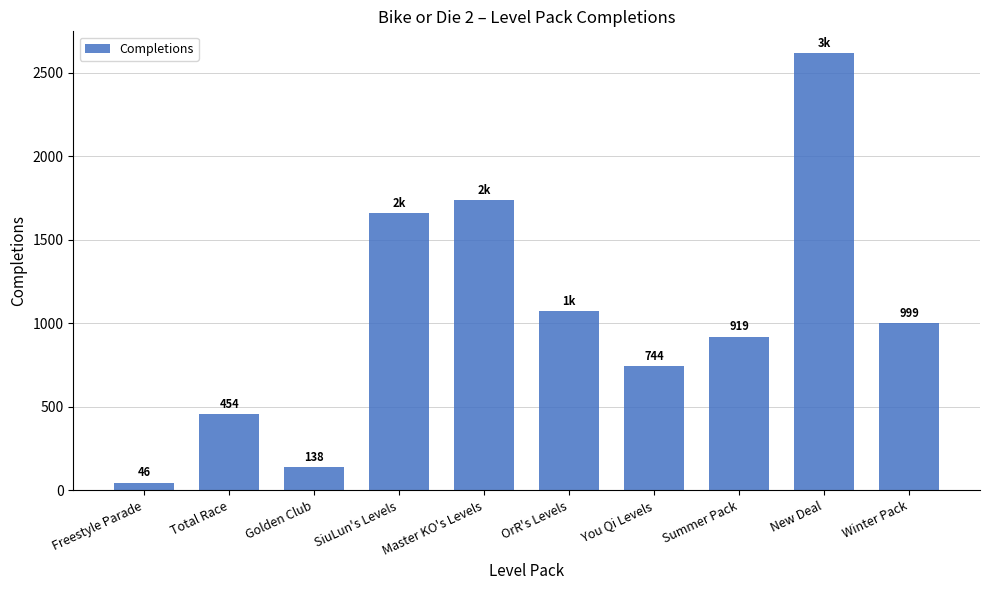

Where does the data first go above 999?

SiuLun's Levels